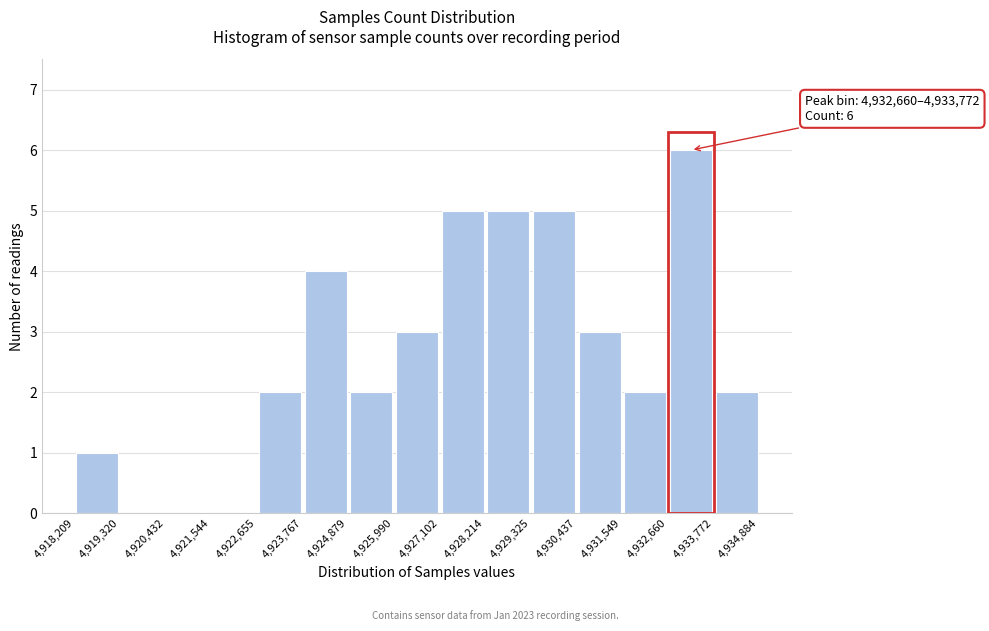

Over which range of the x-axis is the bar tallest?

4,932,660 to 4,933,772